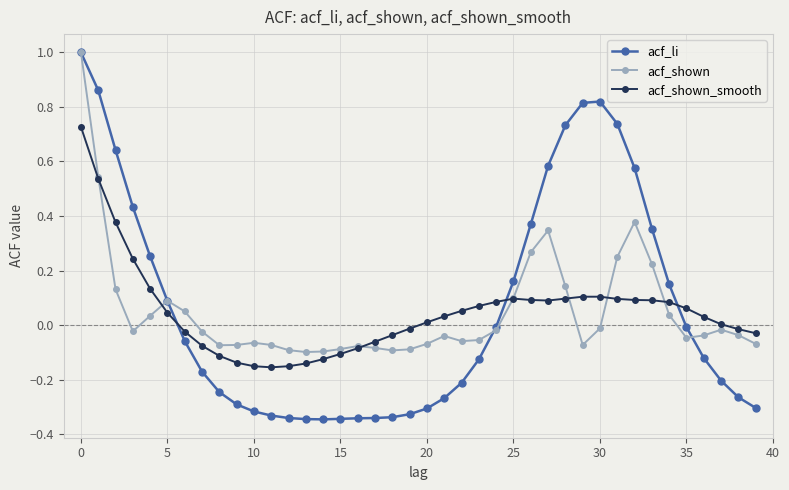

What is the highest value of the acf_li series?

1.0